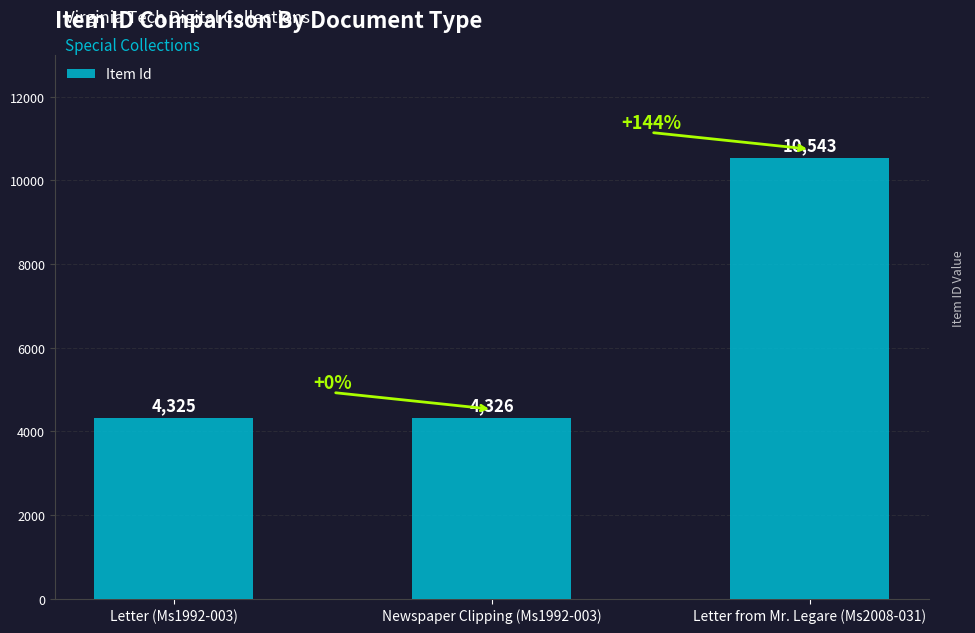

What is the value of the 2nd bar from the left?

4326